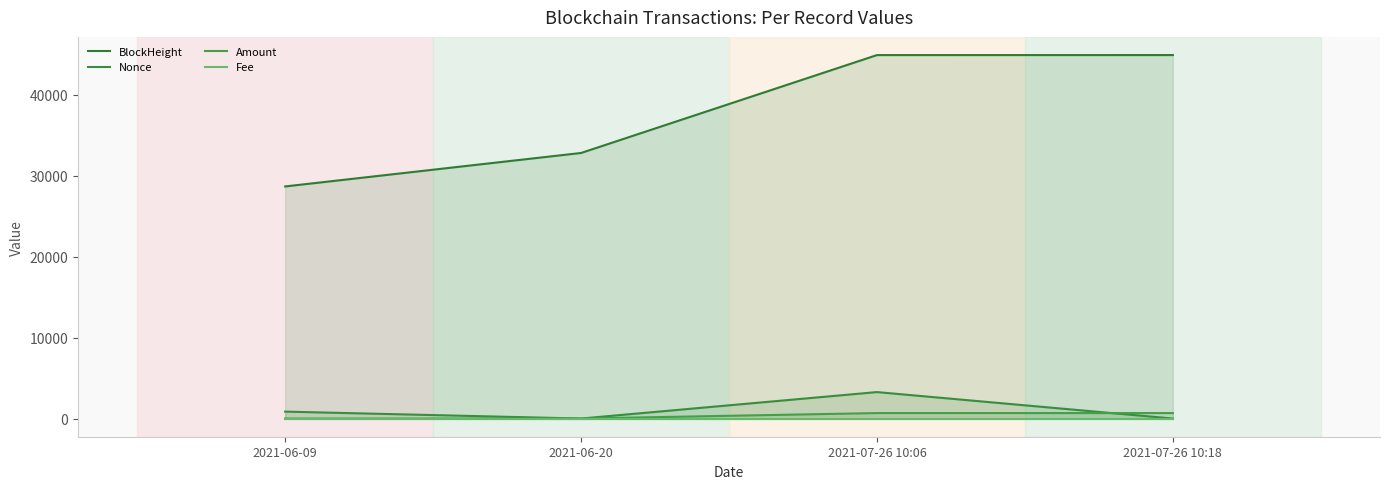

True or false: BlockHeight and Nonce cross at least once.

False